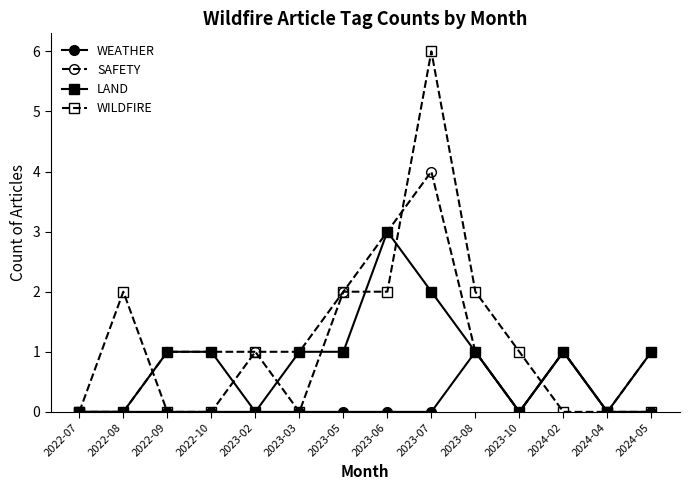

True or false: WILDFIRE has a value of 4 at 2022-10.

False